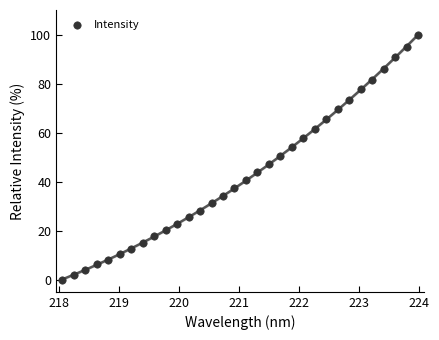

What is the range of X values (max minus min)?

5.9